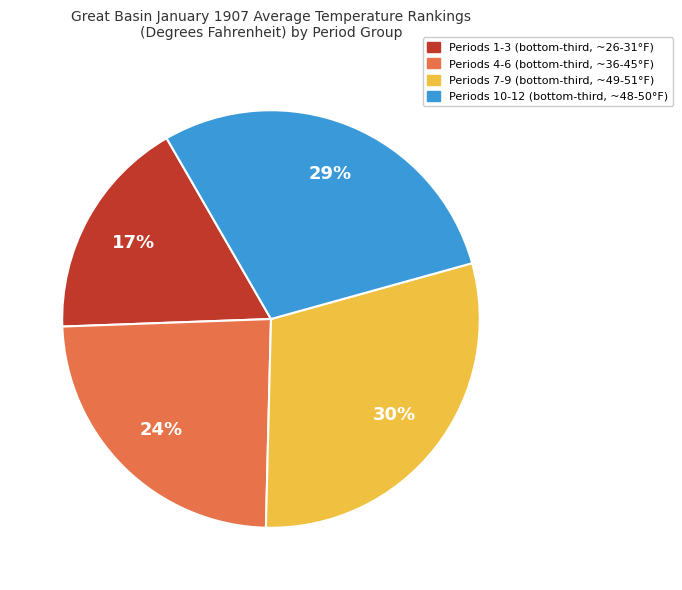

To the nearest percent, what is the average slice percentage?

25%